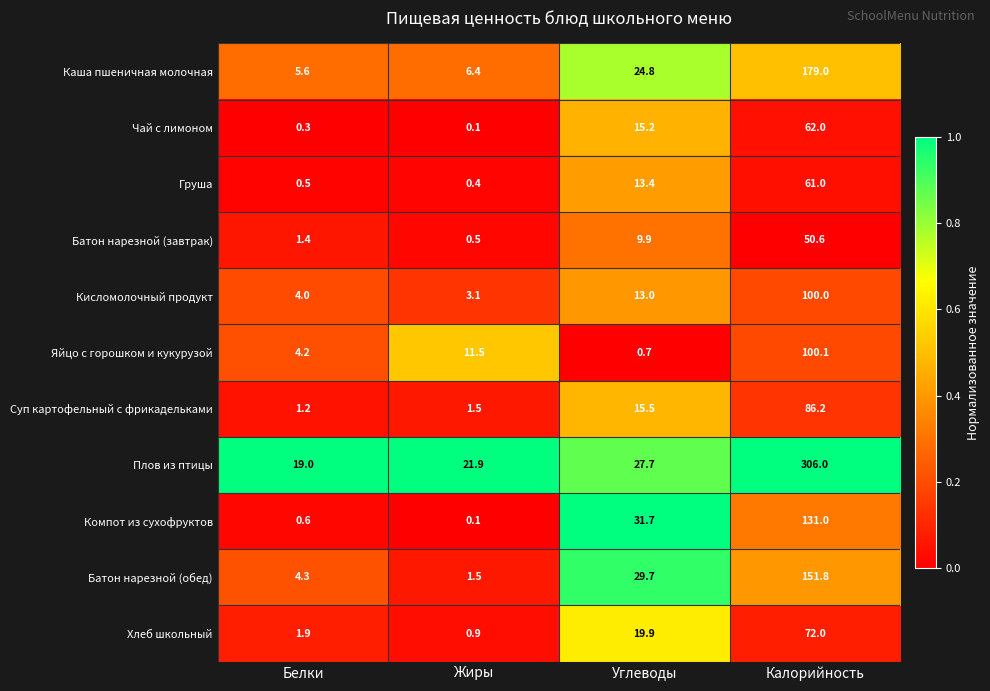

Which series has the widest spread of values?

Плов из птицы